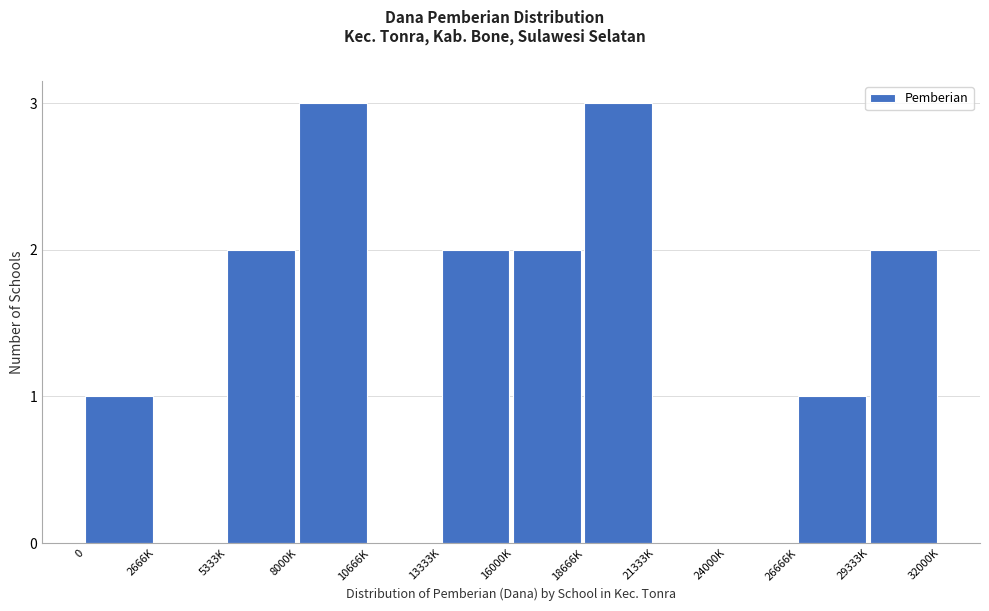

Reading left to right, list all the values displayed in this chart.

0=1	2666K=0	5333K=2	8000K=3	10666K=0	13333K=2	16000K=2	18666K=3	21333K=0	24000K=0	26666K=1	29333K=2